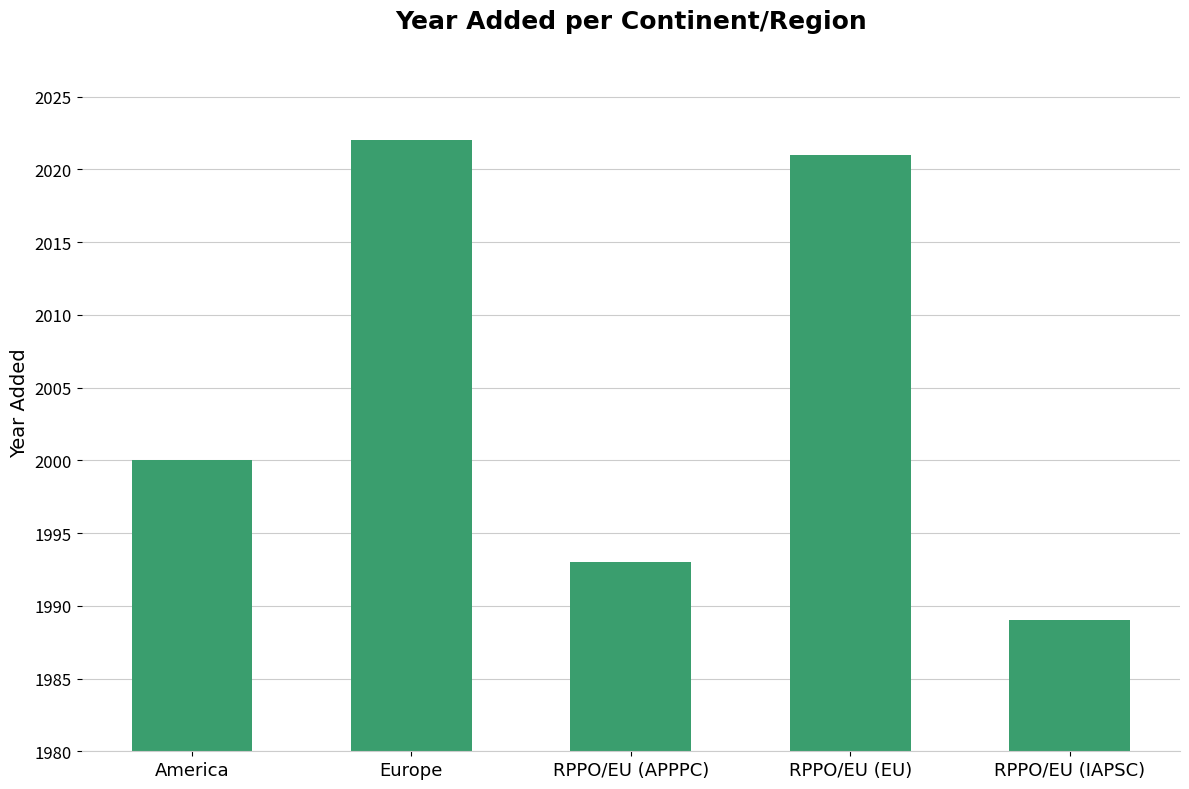

What is the sum of the values at Europe and RPPO/EU (EU)?

4043